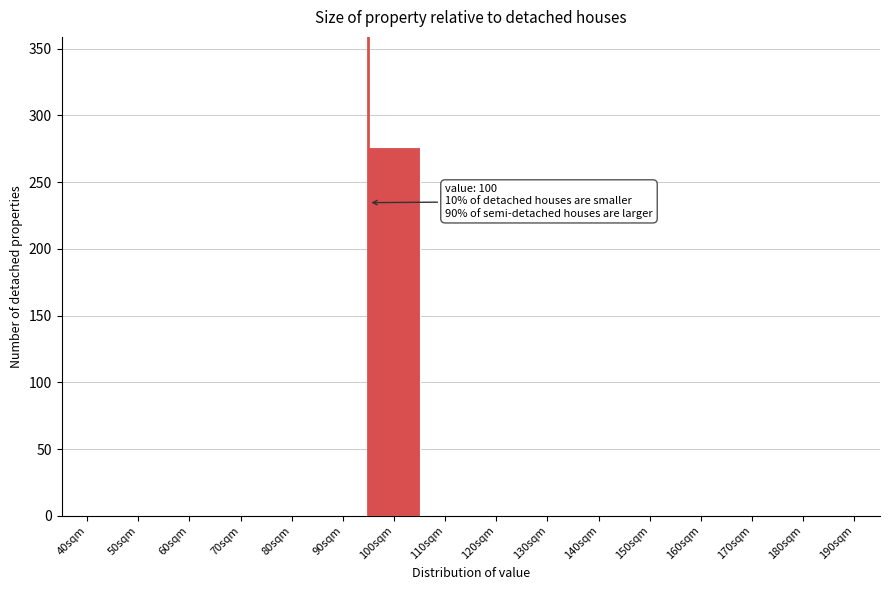

Reading left to right, what are all the values shown in this chart?

40sqm=0	50sqm=0	60sqm=0	70sqm=0	80sqm=0	90sqm=0	100sqm=276	110sqm=0	120sqm=0	130sqm=0	140sqm=0	150sqm=0	160sqm=0	170sqm=0	180sqm=0	190sqm=0